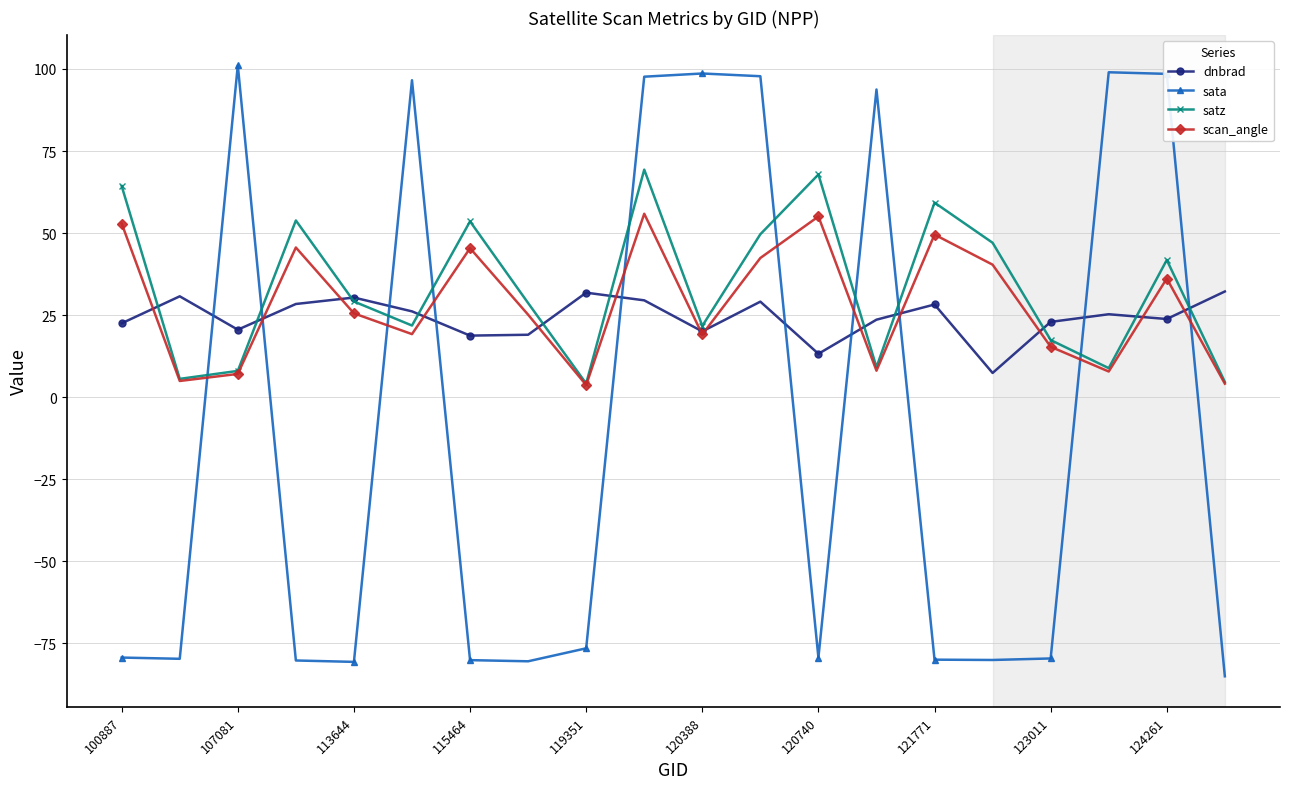

What is the highest value of the satz series?

69.3